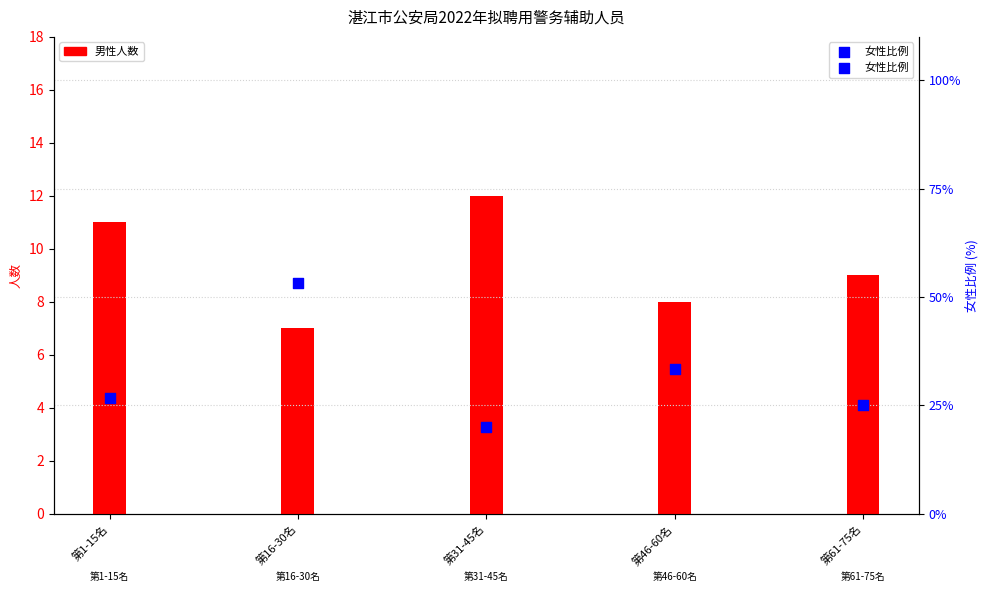

Which series has the widest spread of Y values?

女性比例